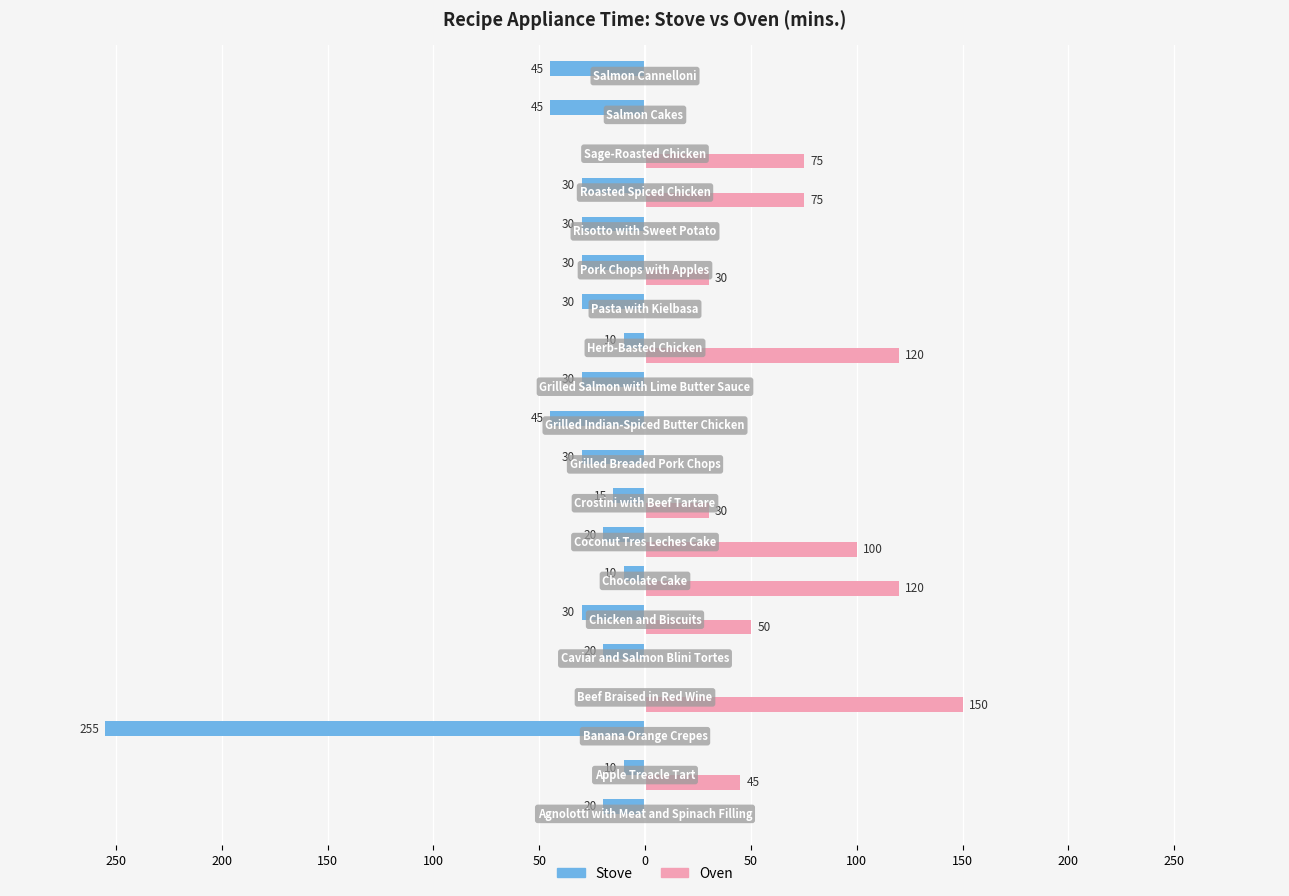

Reading left to right, transcribe all the data shown in this chart.

Stove: -20	-10	-255	0	-20	-30	-10	-20	-15	-30	-45	-30	-10	-30	-30	-30	-30	0	-45	-45
Oven: 0	45	0	150	0	50	120	100	30	0	0	0	120	0	30	0	75	75	0	0